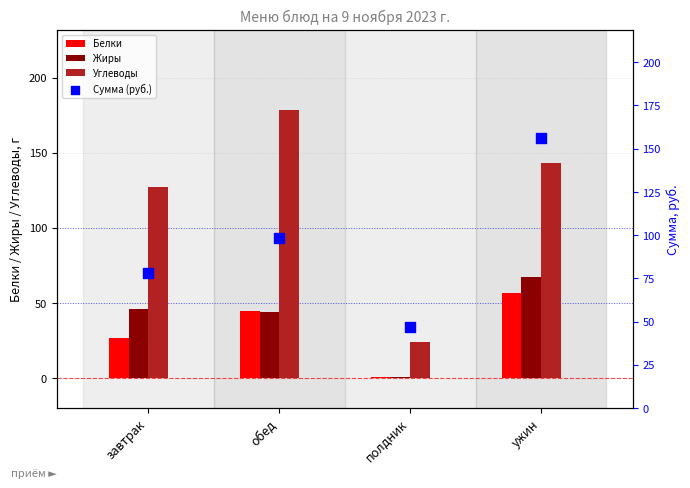

Is the value of Жиры at обед greater than the value of Углеводы at обед?

No